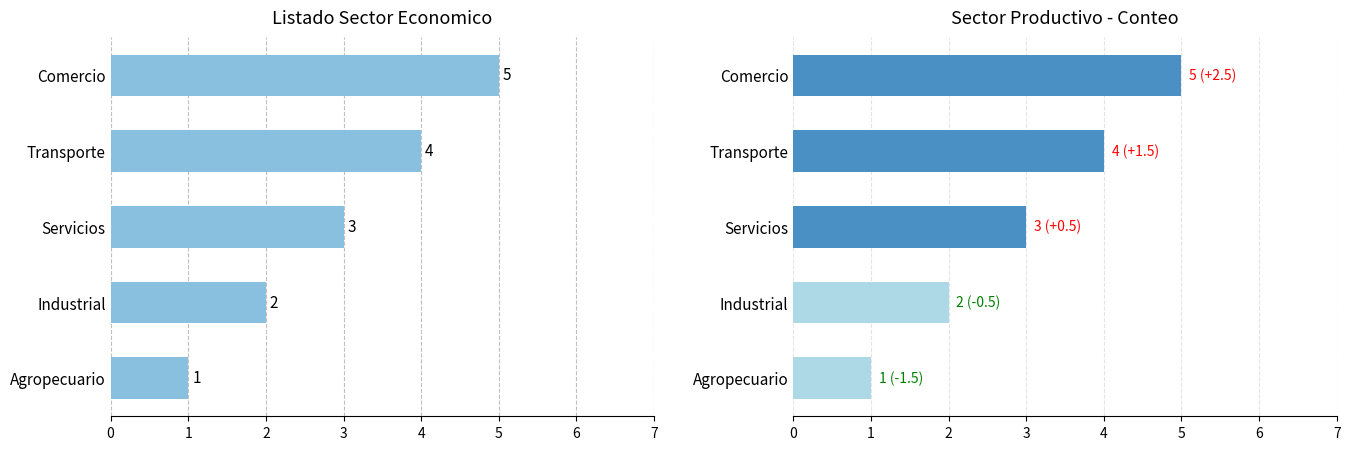

The Sector Economico series shows 1 at Industrial. True or false?

False